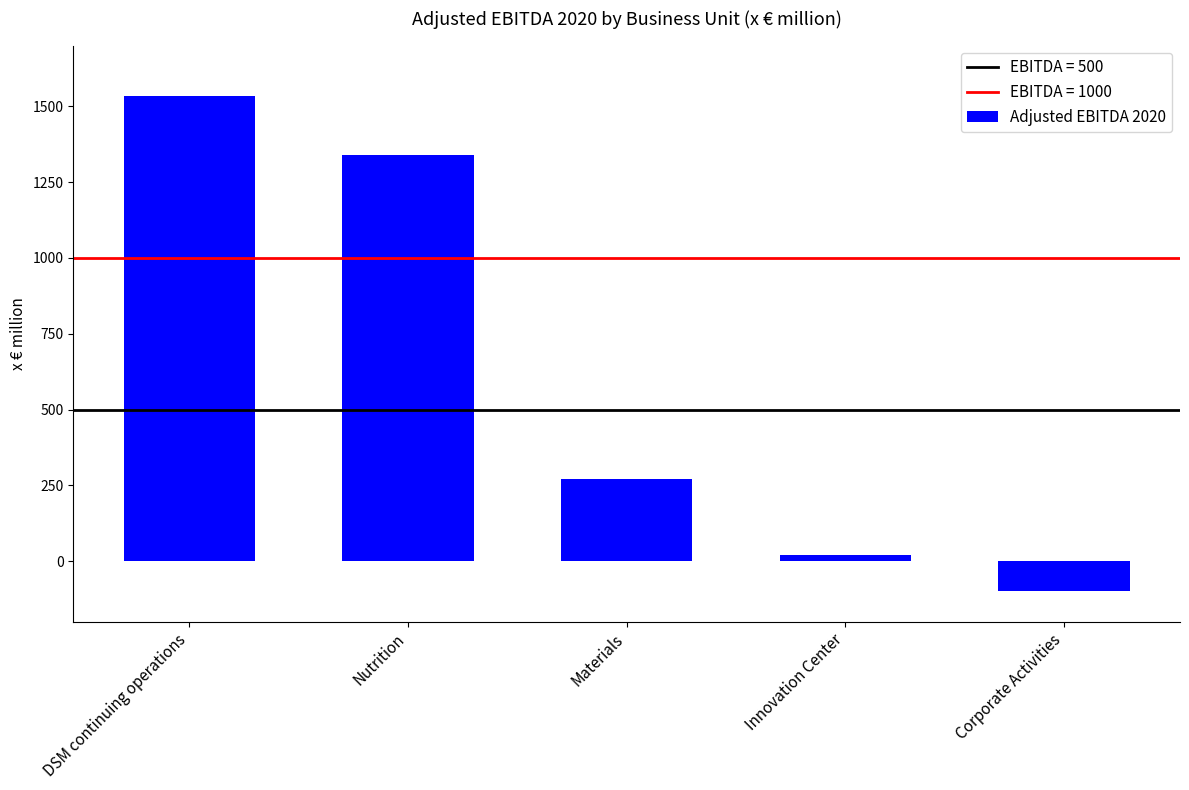

How many values are above zero?

4